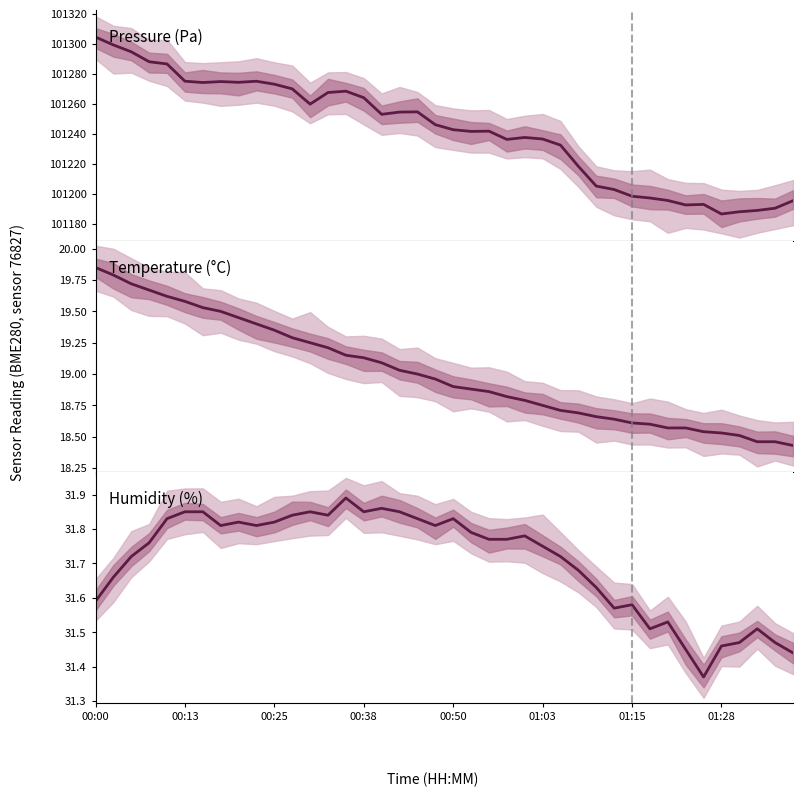

True or false: humidity and pressure cross at least once.

False